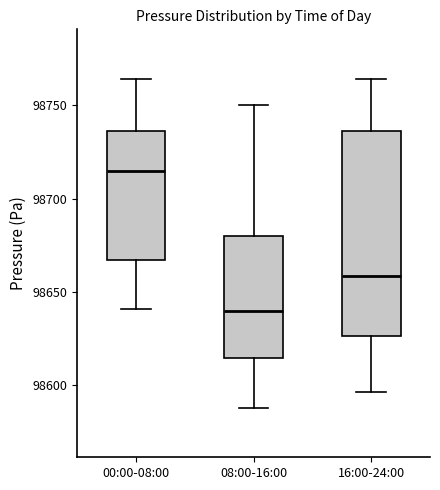

Where is the upper edge of the box for 08:00-16:00 on the y-axis? The values are not printed on the chart, so give them approximately, as read against the axis.

98680